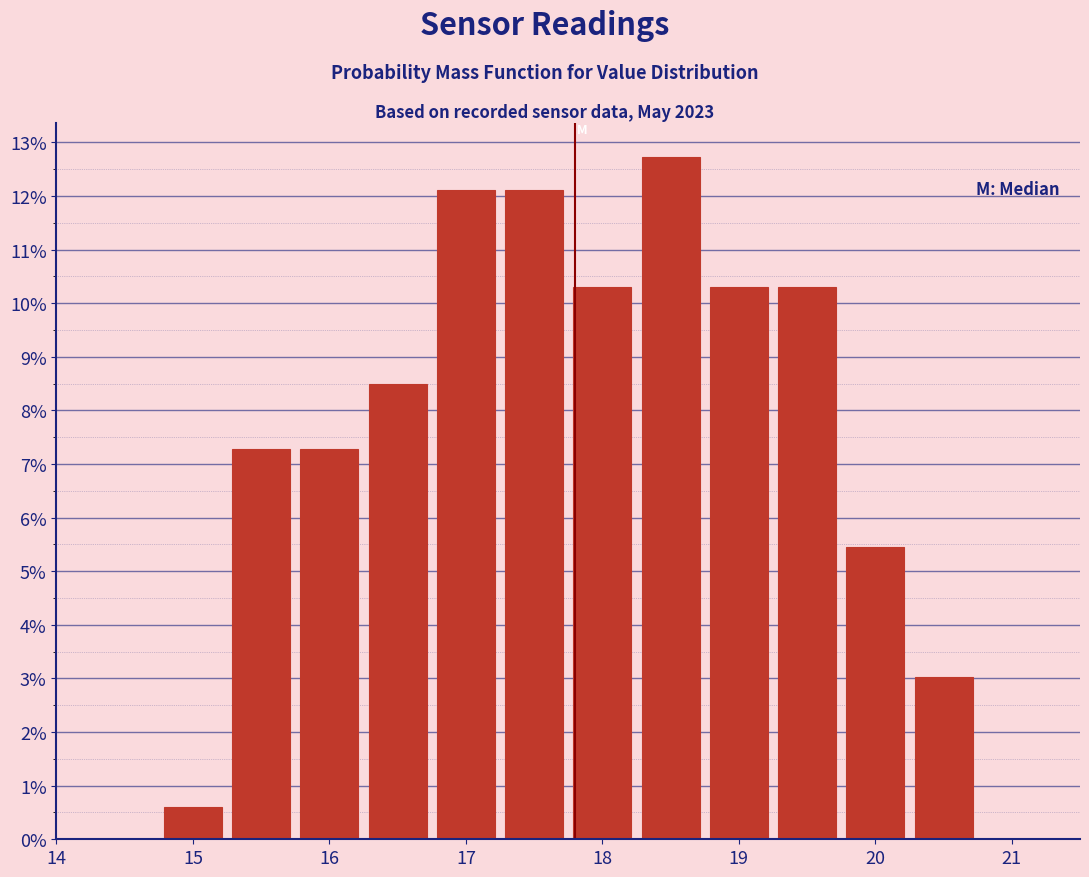

Reading left to right, list every bar in this chart as the range it spans on the x-axis followed by its height. Neither the bar edges nor the heights are printed on the chart, so give them approximately, as read against the axes.

14.75 to 15.25: 0.6
15.25 to 15.75: 7.3
15.75 to 16.25: 7.3
16.25 to 16.75: 8.5
16.75 to 17.25: 12.1
17.25 to 17.75: 12.1
17.75 to 18.25: 10.3
18.25 to 18.75: 12.7
18.75 to 19.25: 10.3
19.25 to 19.75: 10.3
19.75 to 20.25: 5.5
20.25 to 20.75: 3.0